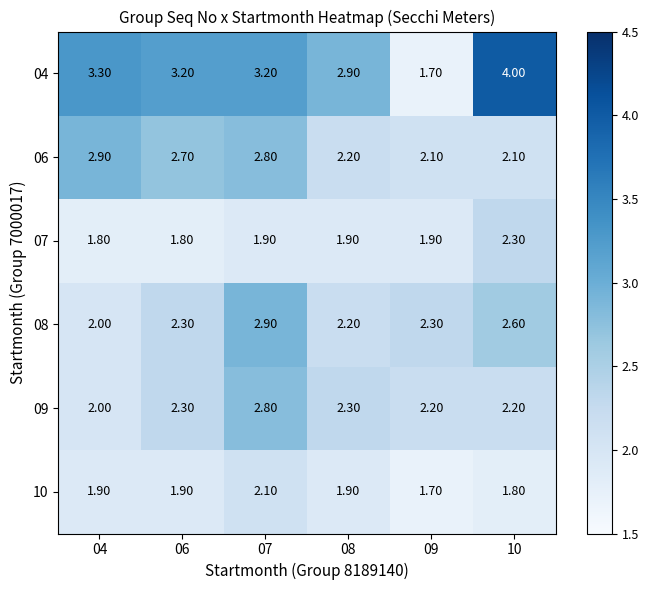

How many distinct data groups are displayed?

6